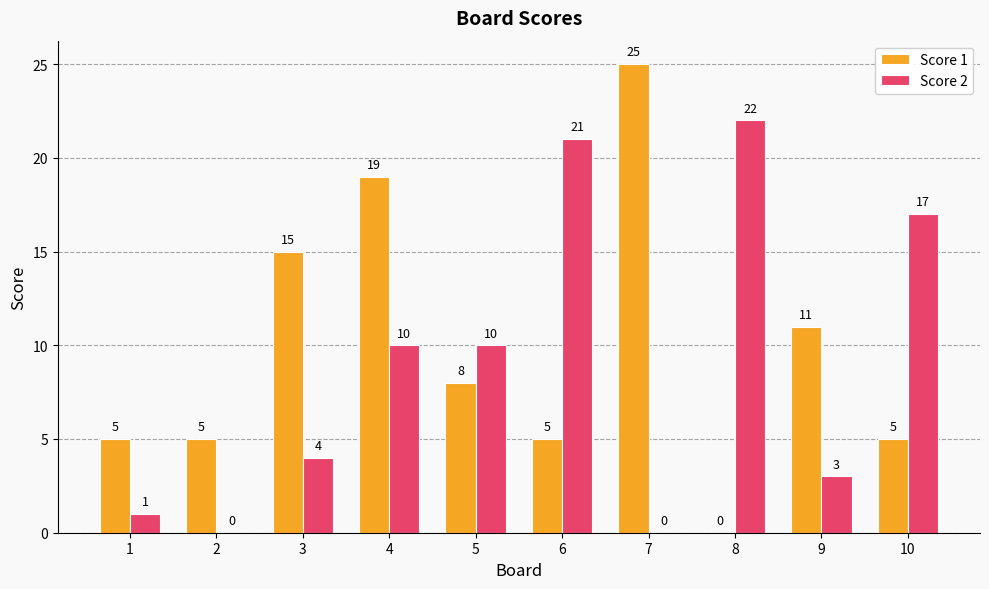

What is the average value of the Score 1 series?

10